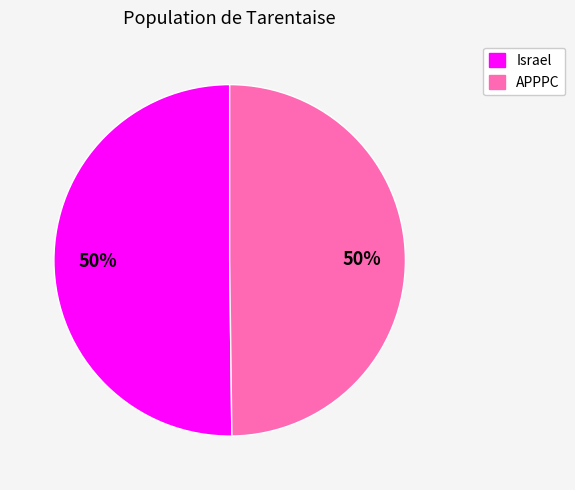

Is the sum of Israel and APPPC greater than half?

Yes